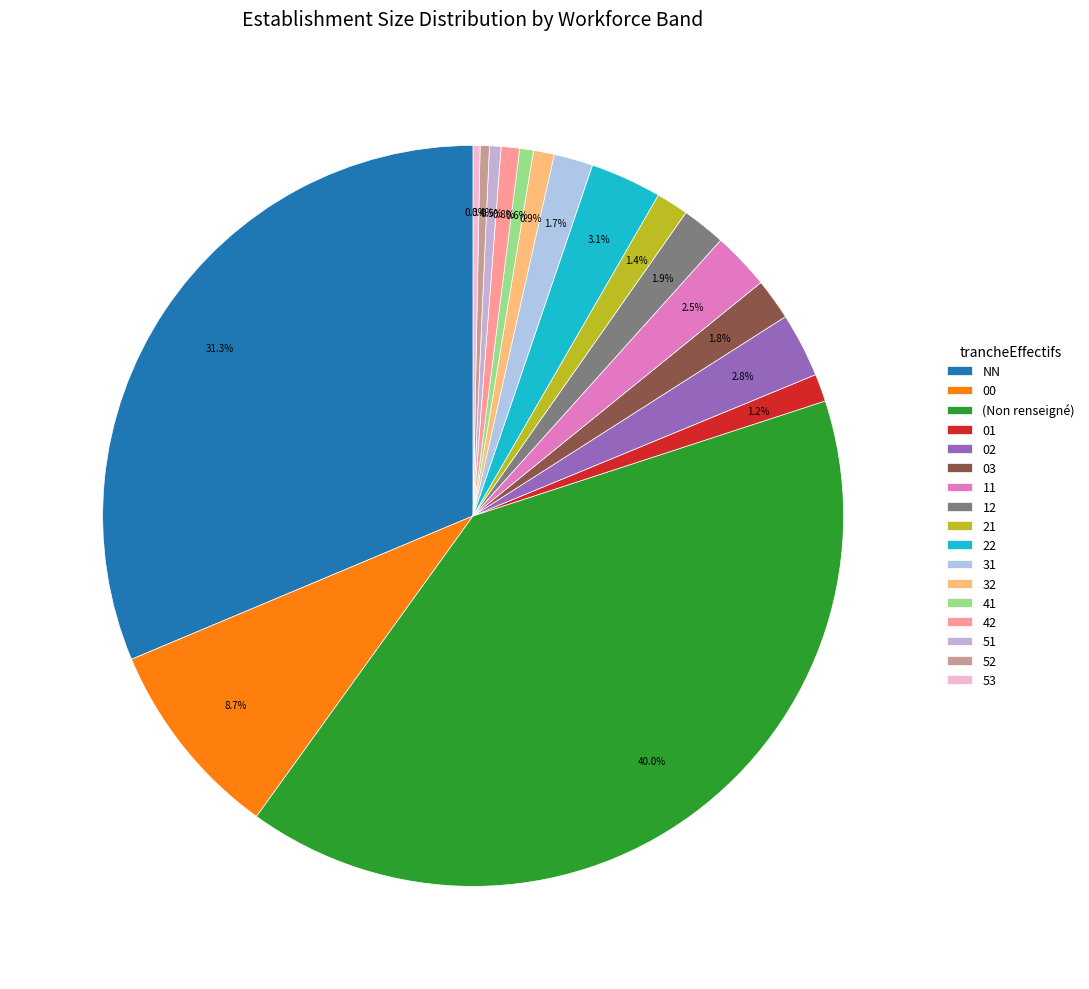

Is it true that 31 is 17% of the pie?

False